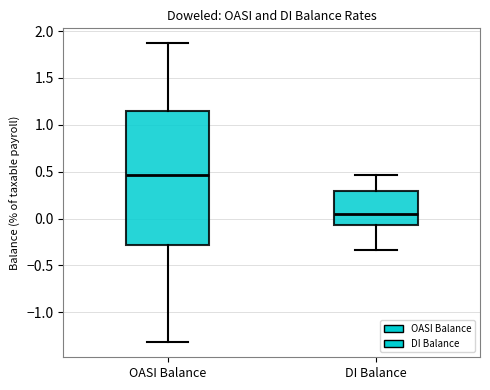

Which box is the tallest, from its lower edge to its upper edge?

OASI Balance